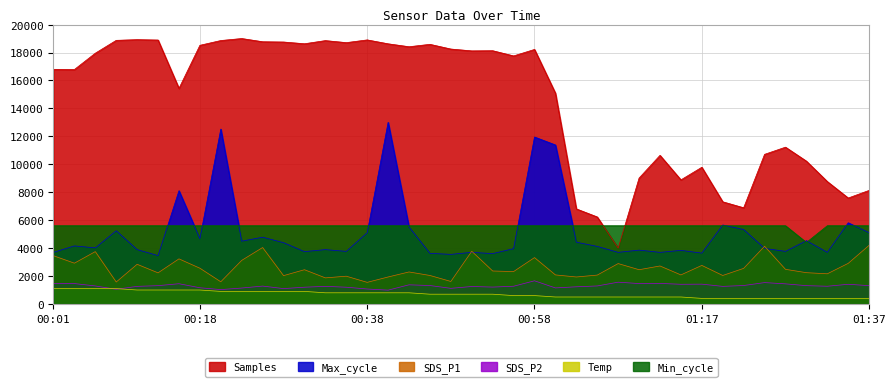

What is the difference between the second highest and second lowest values in the Temp series?

700.0